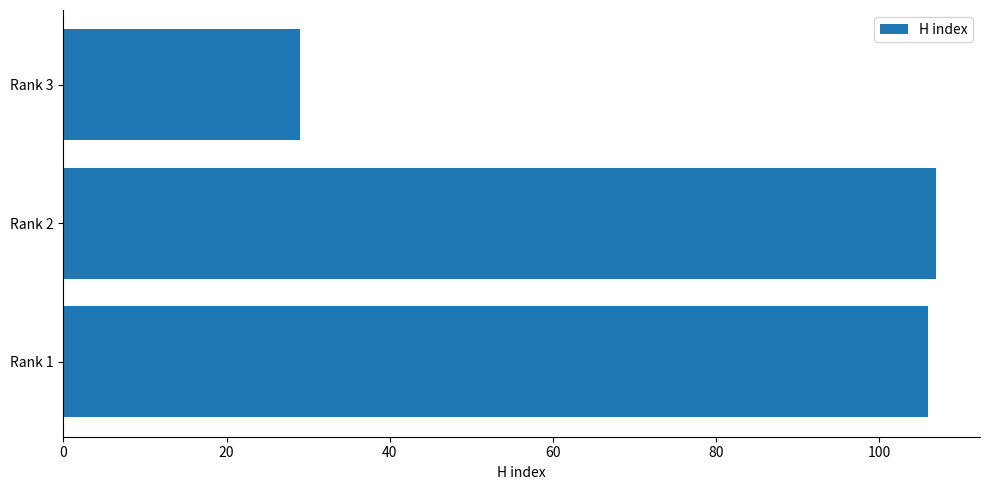

Are the bars horizontal?

Yes